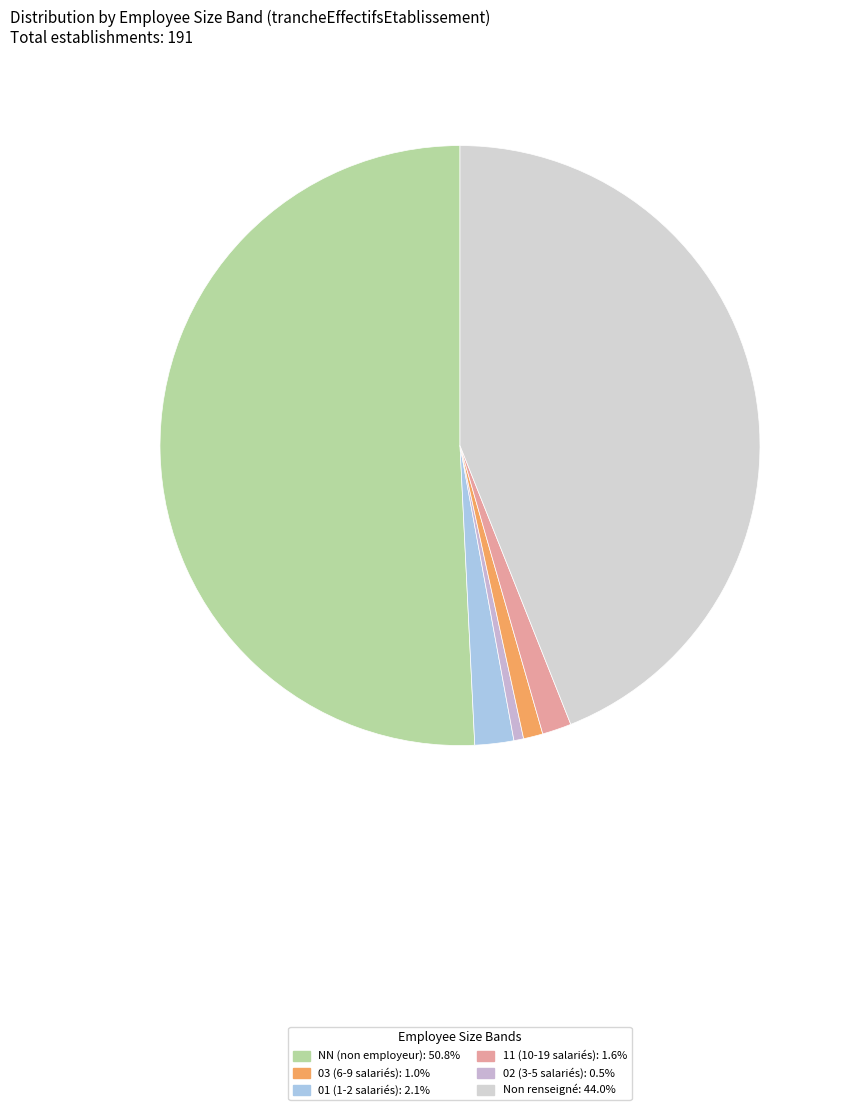

Is there a majority slice in this chart?

Yes